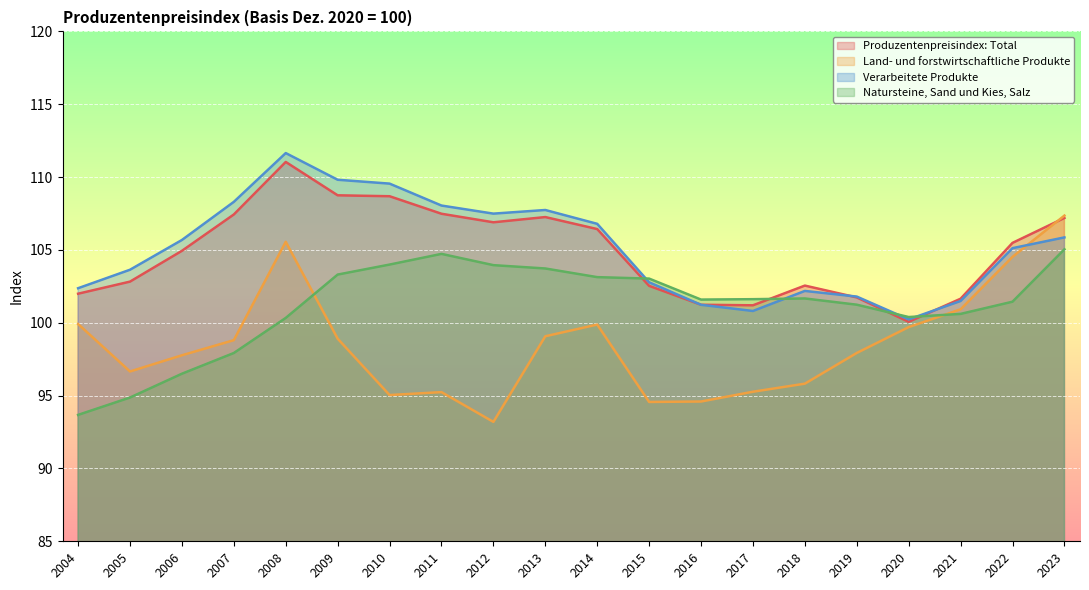

At which label is Natursteine, Sand und Kies, Salz closest to 99?

2007